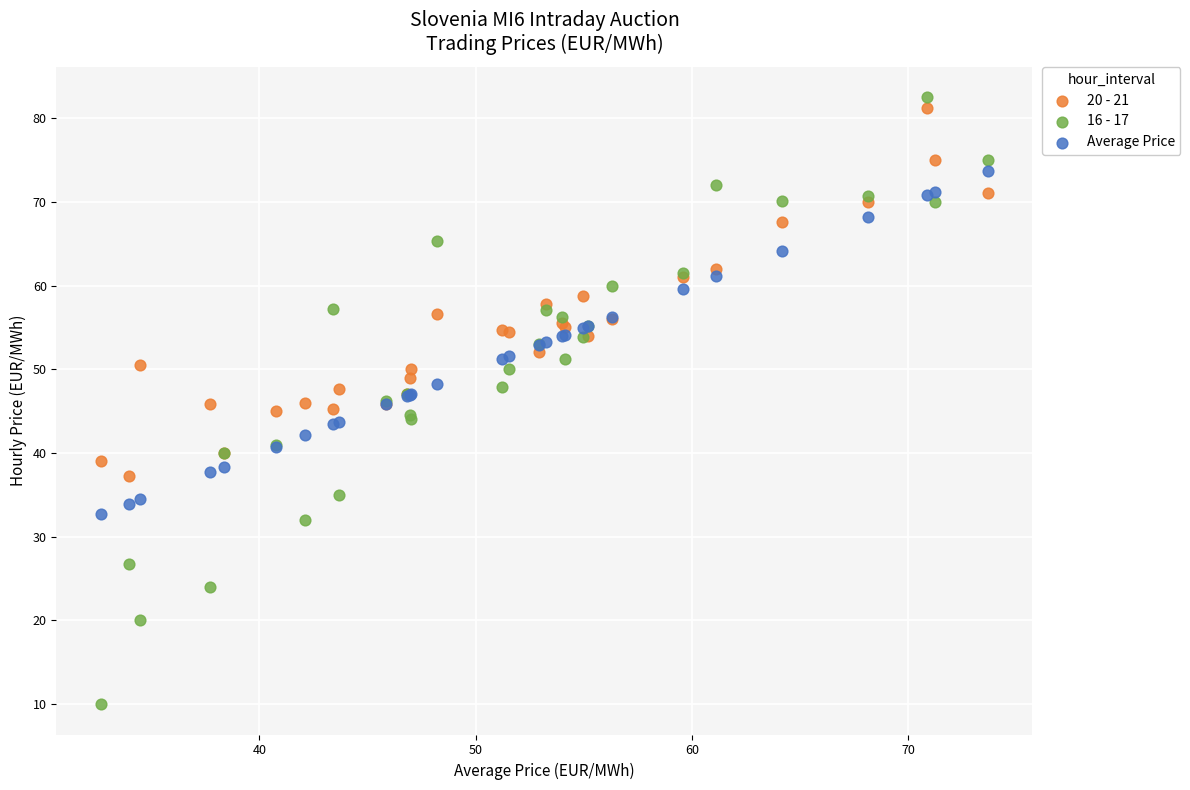

Which series reaches the minimum Y coordinate?

16 - 17